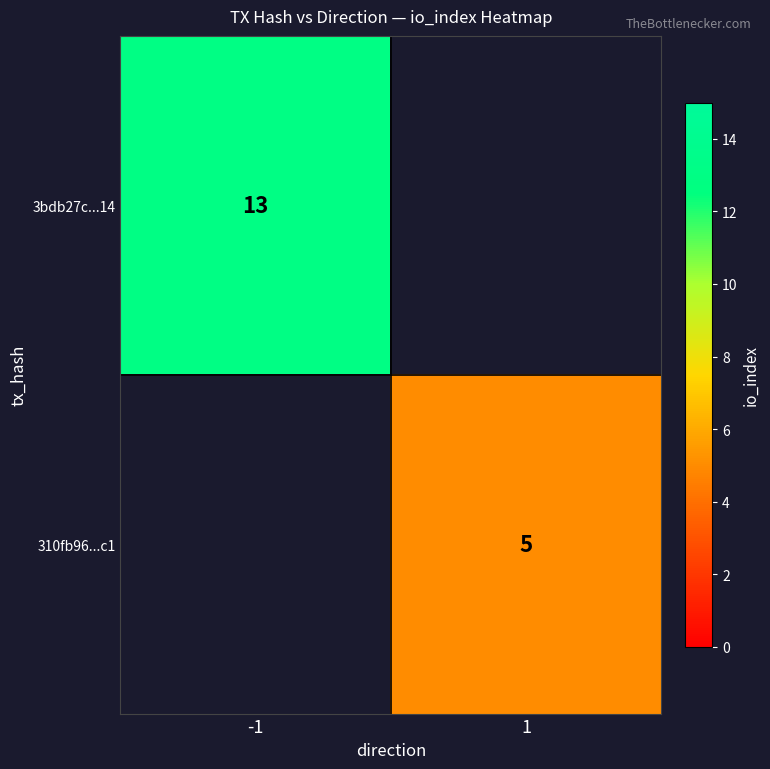

The value of 3bdb27c...14 at -1 is 13. True or false?

True